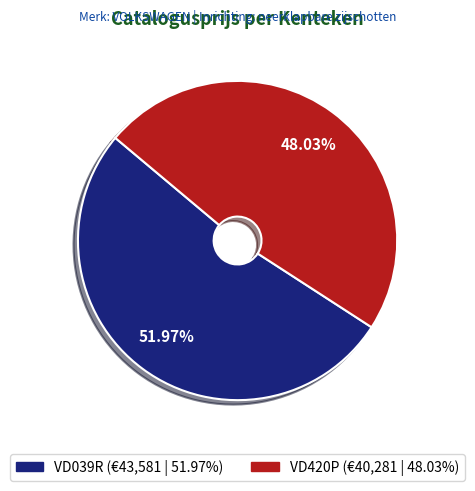

What percentage do VD039R and VD420P together represent?

100.0%